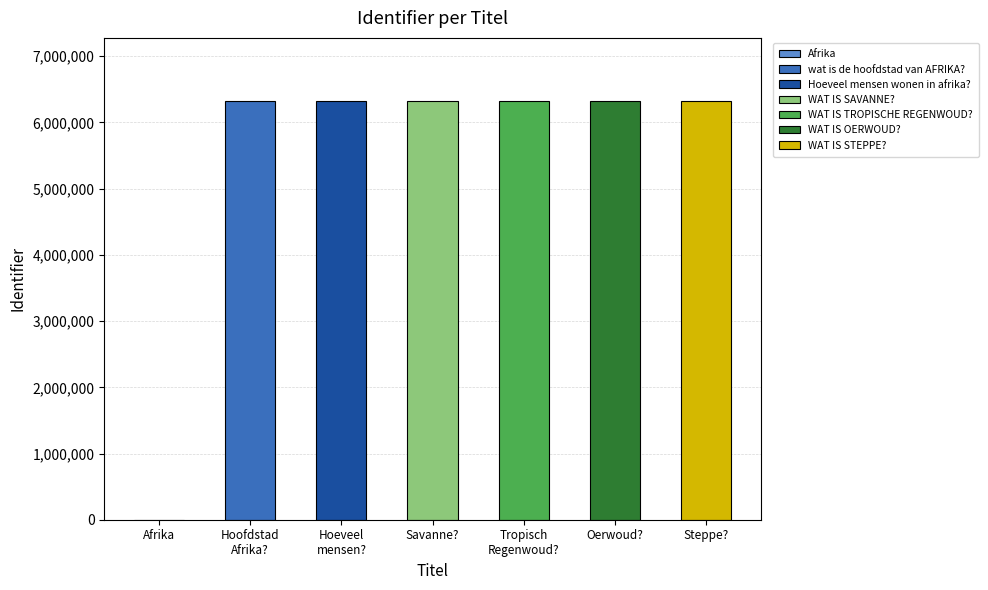

What is the sum of all values?

37972336